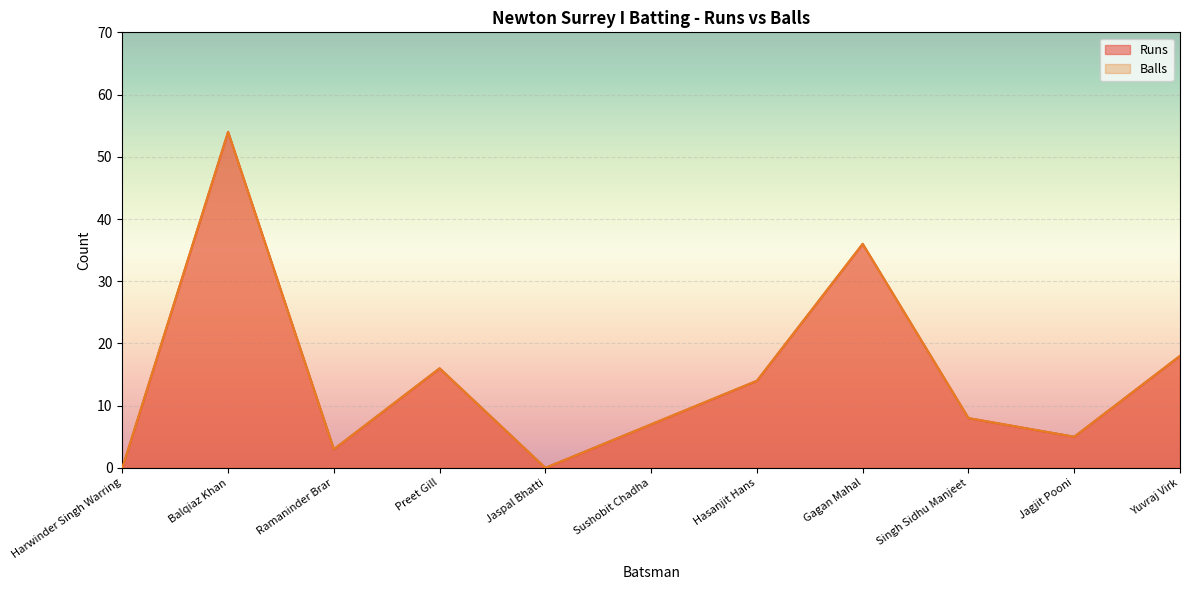

What is the sum of all Balls values?

161